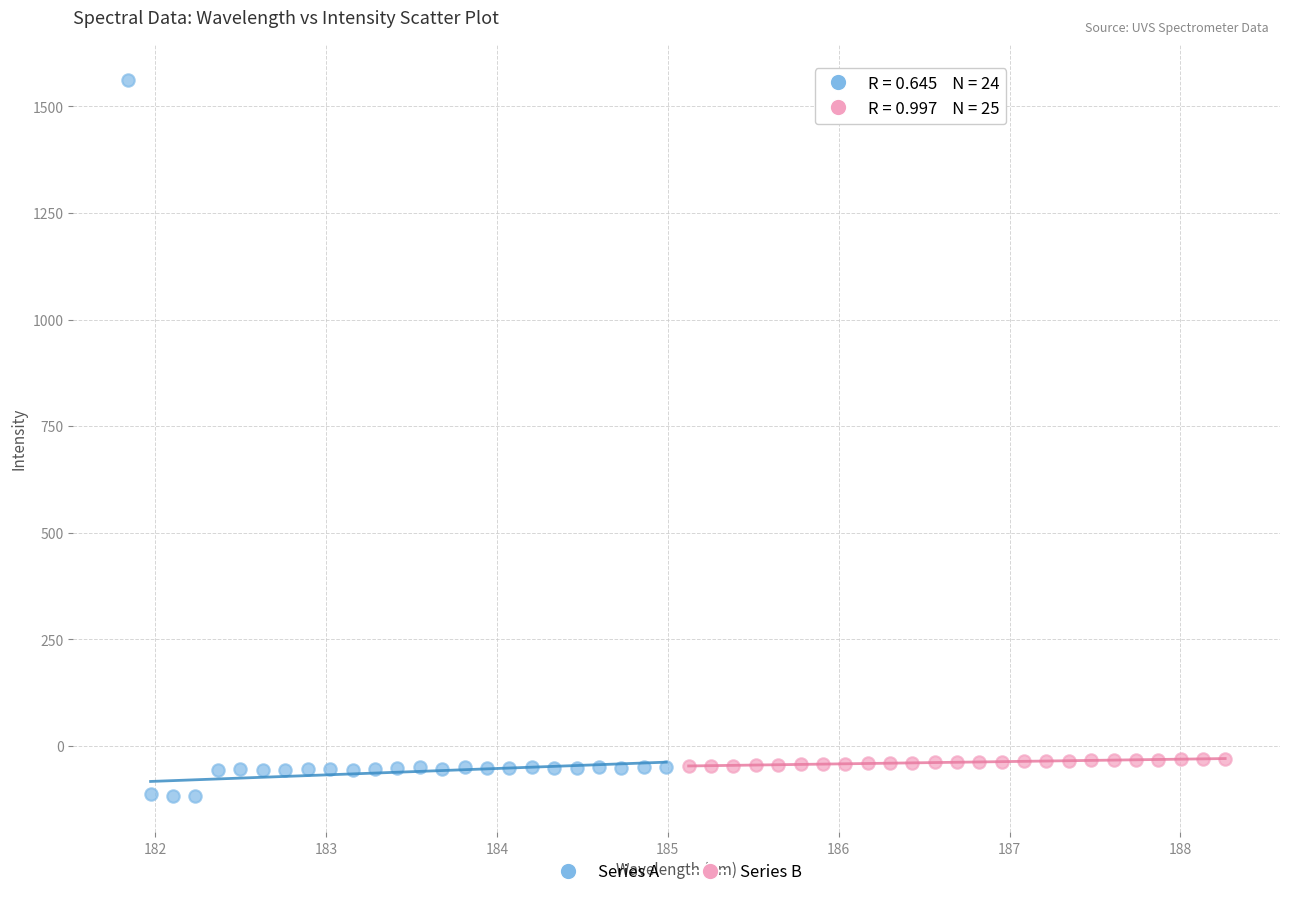

Which series contains the highest Y value?

Series A